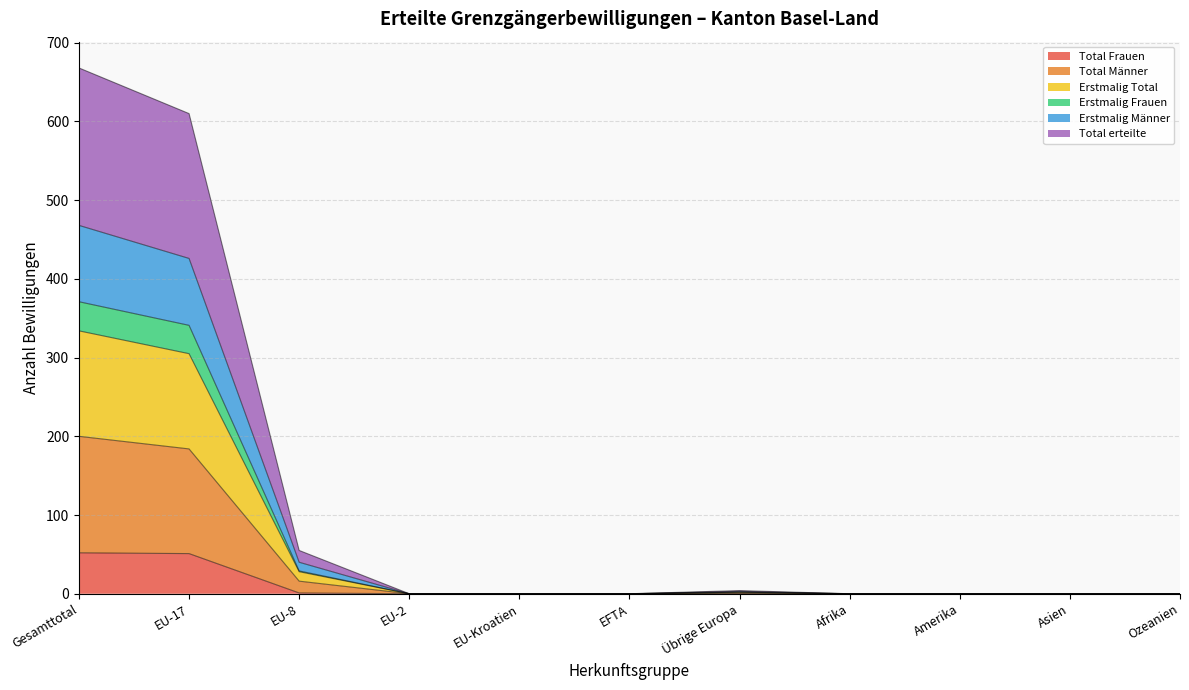

The Total Frauen series shows 16 at EU-17. True or false?

False